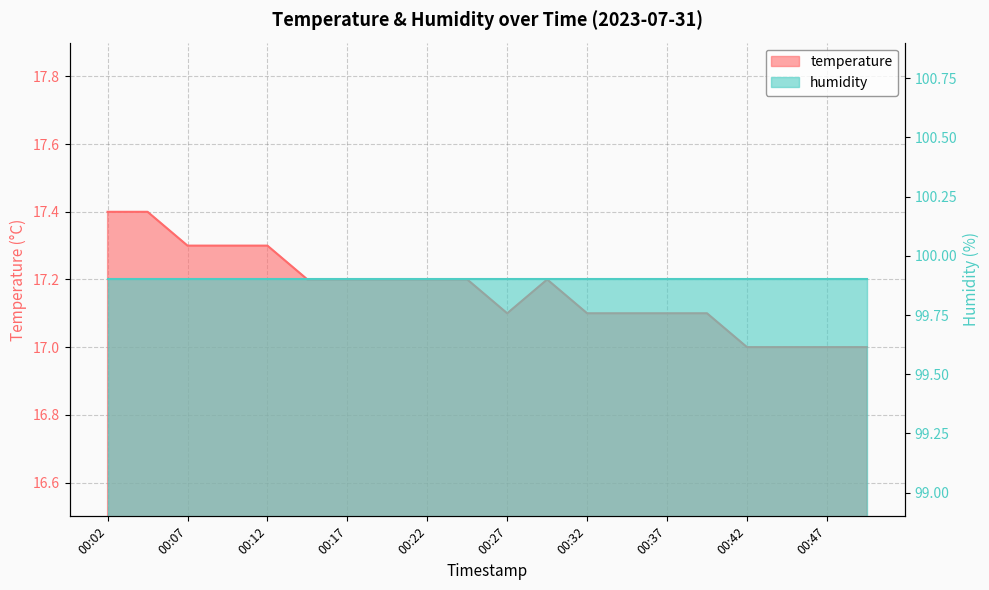

What is the difference between the second highest and minimum values?

0.4